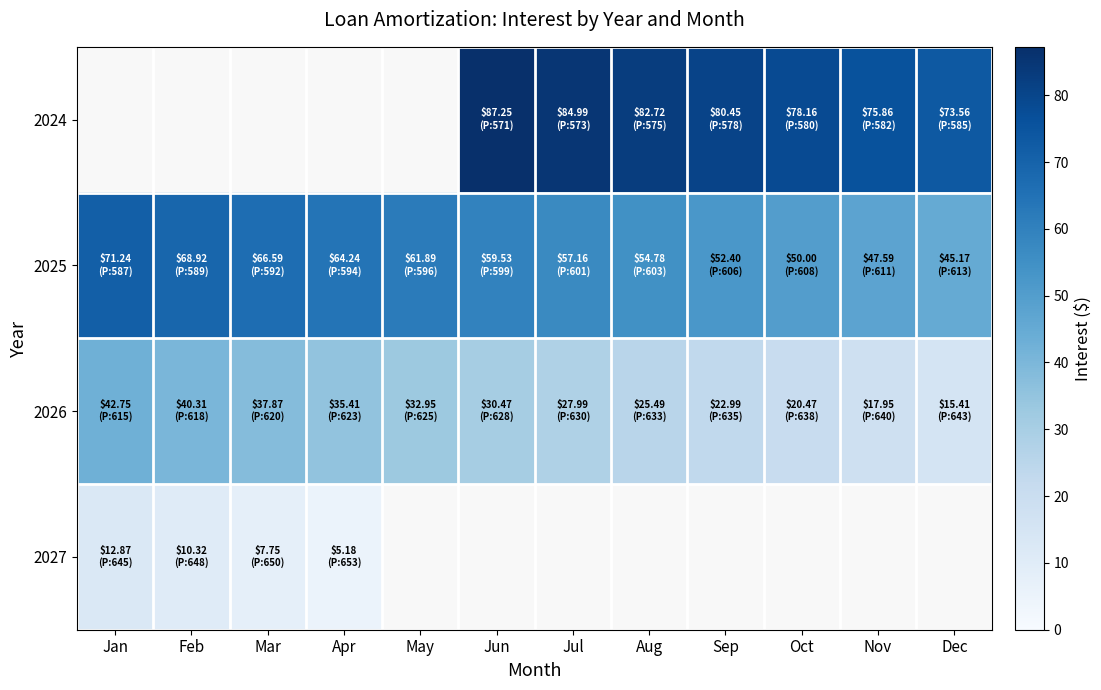

Is the value of 2025 at Nov greater than the value of 2026 at Jun?

Yes